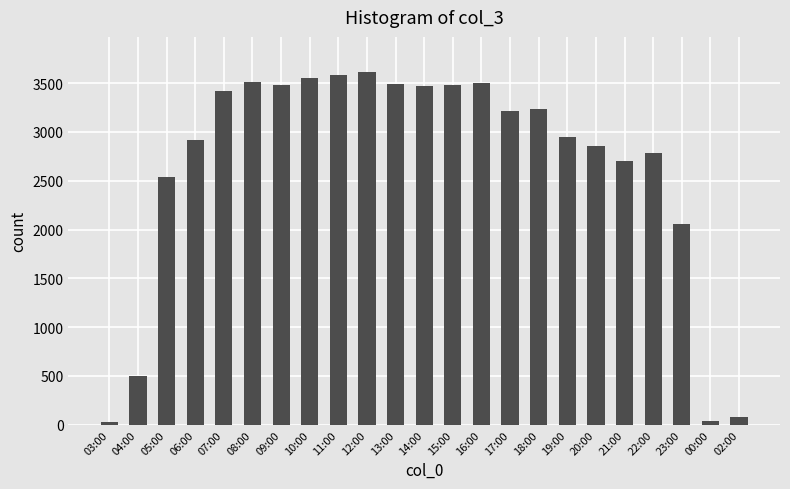

Are the bars horizontal?

No